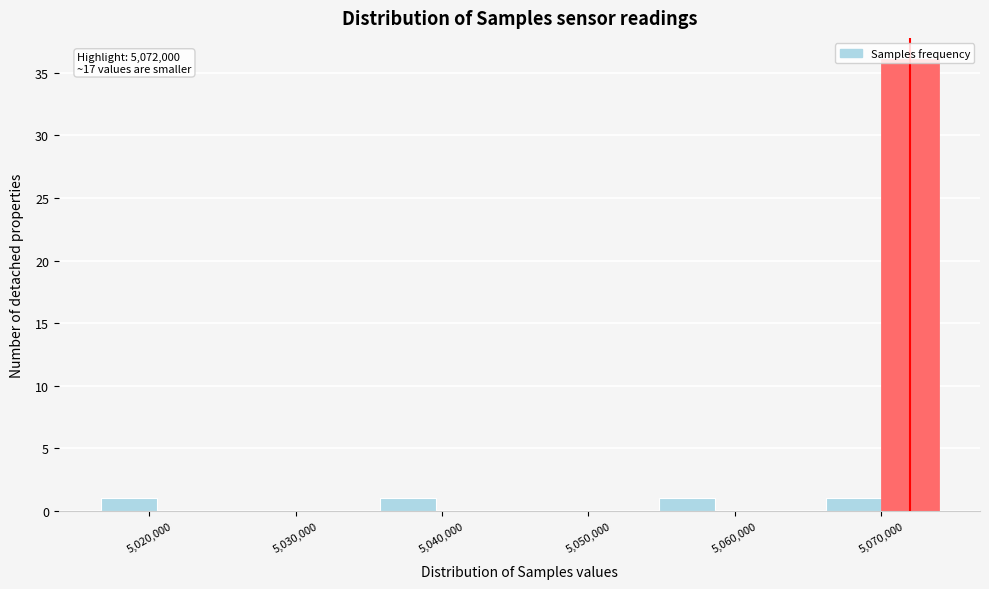

Read against the x-axis, roughly where is the centre of the tallest bar?

5072000